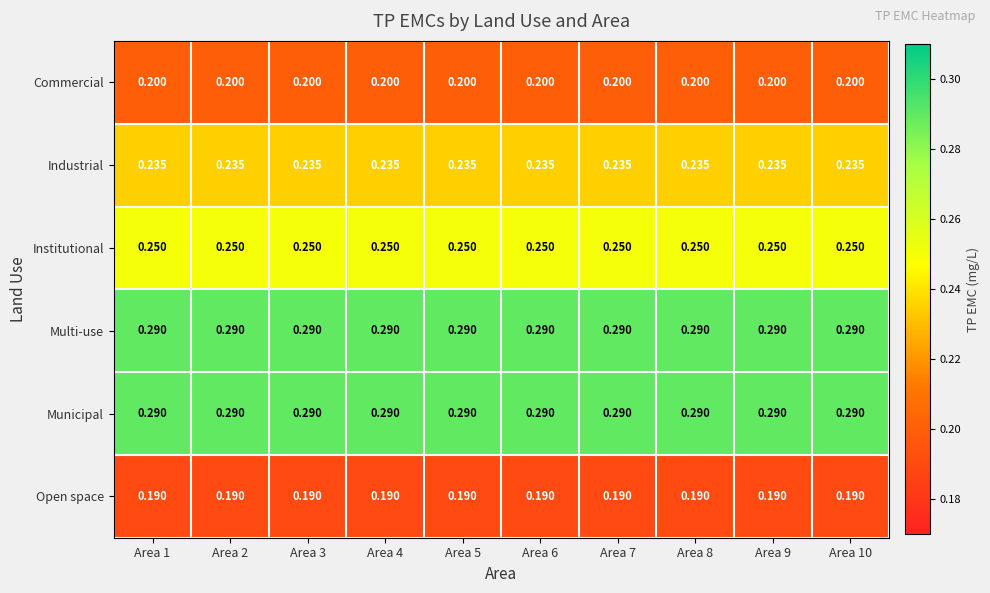

Between Area 1 and Area 10, which series saw the biggest shift?

Commercial